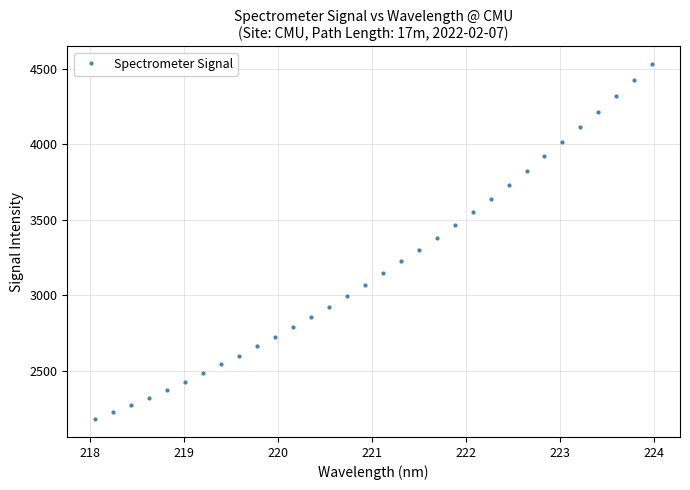

What is the average value?

3194.2